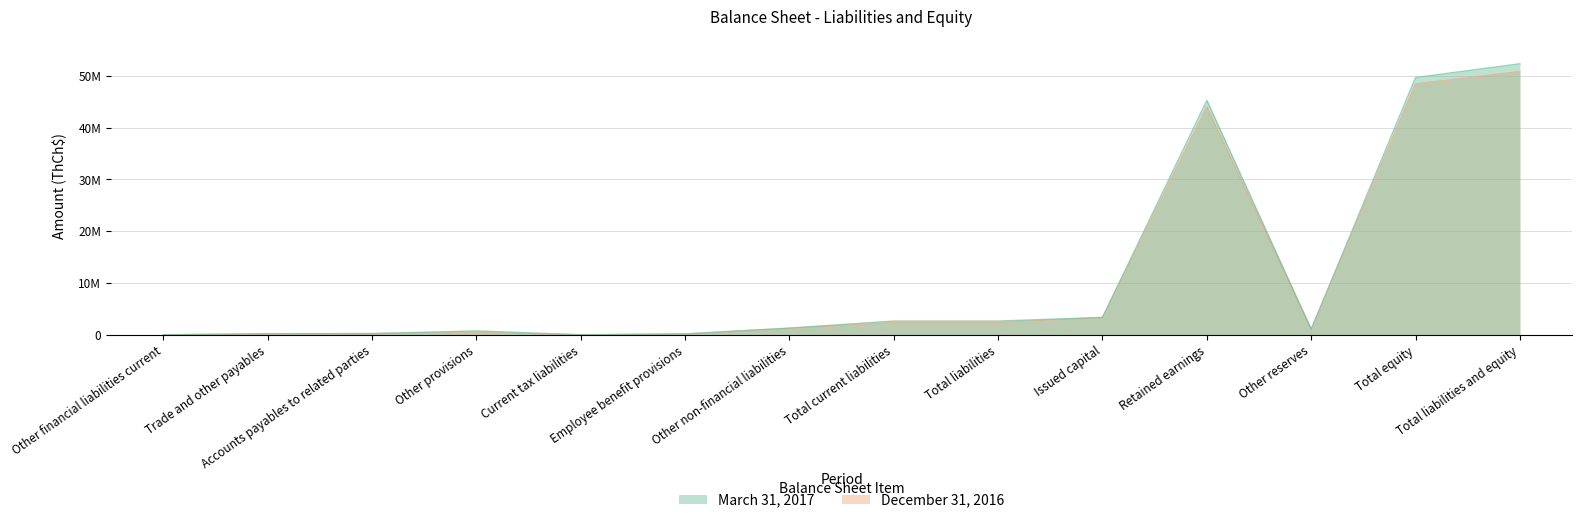

True or false: March 31, 2017 and December 31, 2016 cross at least once.

True